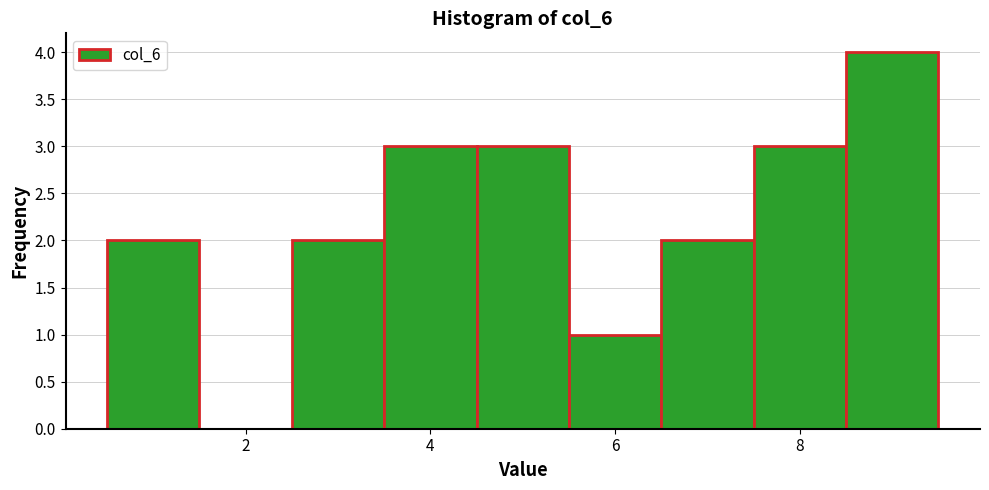

Reading left to right, transcribe this chart: for each bar, give the range it covers on the x-axis and its height. Neither the bar edges nor the heights are printed on the chart, so give them approximately, as read against the axes.

0.5 to 1.5: 2
1.5 to 2.5: 0
2.5 to 3.5: 2
3.5 to 4.5: 3
4.5 to 5.5: 3
5.5 to 6.5: 1
6.5 to 7.5: 2
7.5 to 8.5: 3
8.5 to 9.5: 4